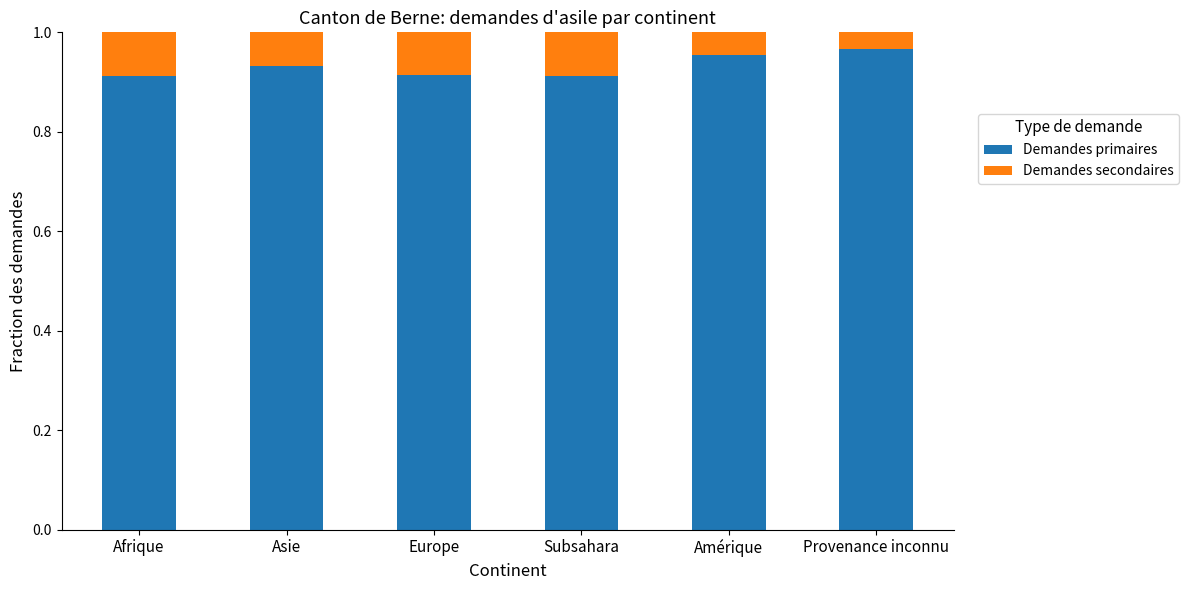

Is it true that Demandes primaires equals 1.5 at Afrique?

False